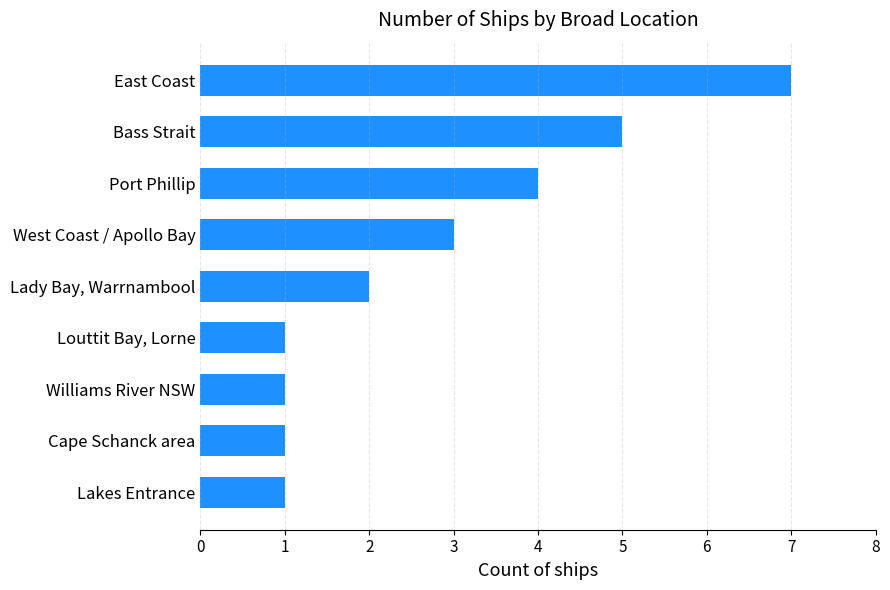

Reading bottom to top, what are all the values shown in this chart?

Lakes Entrance=1	Cape Schanck area=1	Williams River NSW=1	Louttit Bay, Lorne=1	Lady Bay, Warrnambool=2	West Coast / Apollo Bay=3	Port Phillip=4	Bass Strait=5	East Coast=7